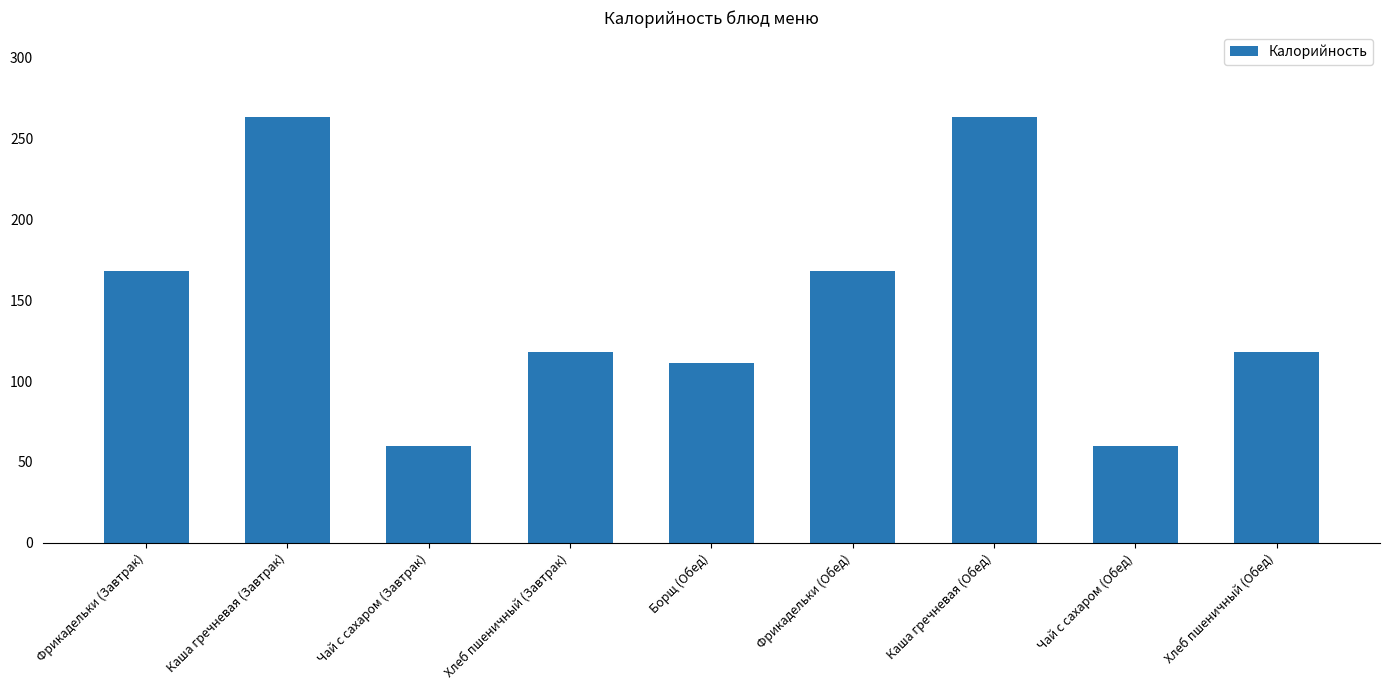

How many data points does each series have?

9